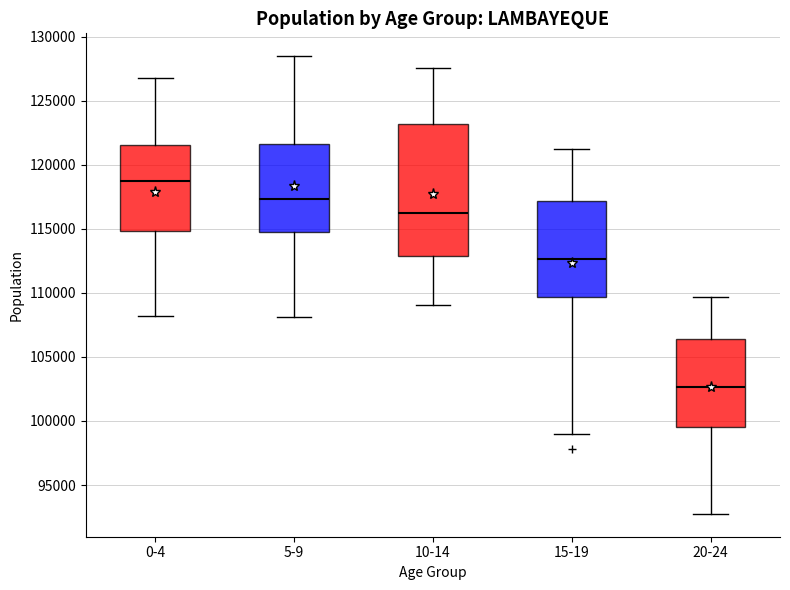

Reading left to right, transcribe this box plot: for each box, give where its median line is, the range the box spans, and where its two whiskers end, as read against the y-axis. The values are not printed on the chart, so give them approximately, as read against the axis.

0-4: median 118500, box 115000 to 121500, whiskers 108000 to 127000
5-9: median 117500, box 115000 to 121500, whiskers 108000 to 128500
10-14: median 116000, box 113000 to 123000, whiskers 109000 to 127500
15-19: median 112500, box 109500 to 117000, whiskers 99000 to 121000
20-24: median 102500, box 99500 to 106500, whiskers 93000 to 109500